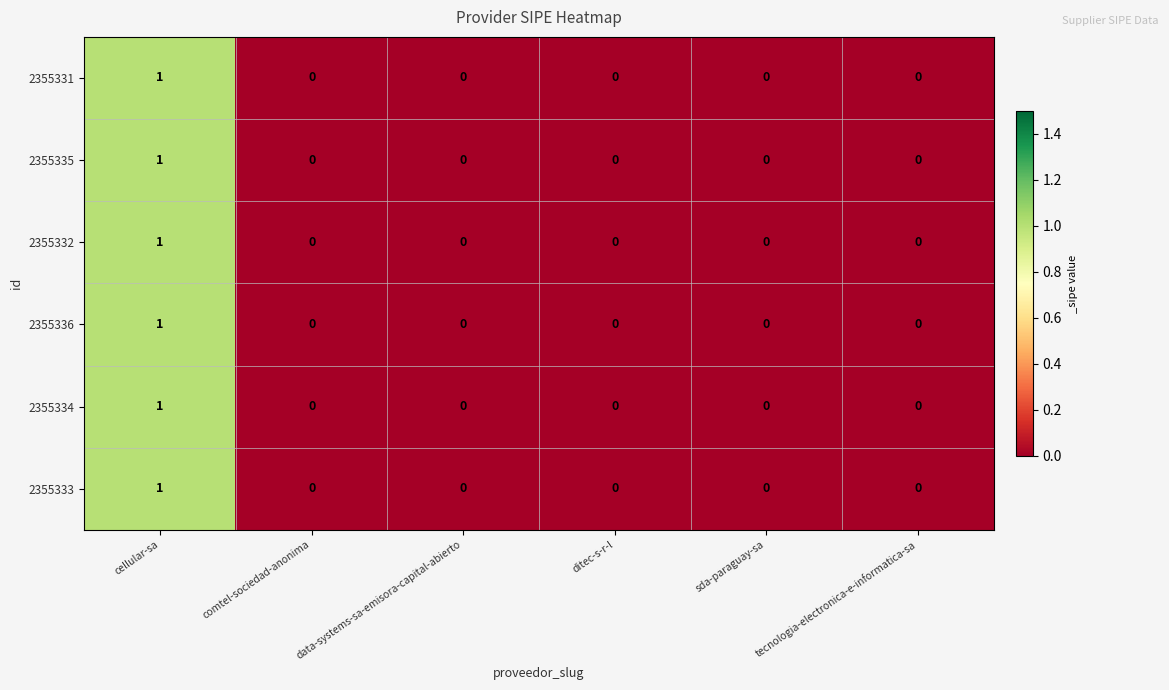

Which category has the highest value across all series?

cellular-sa